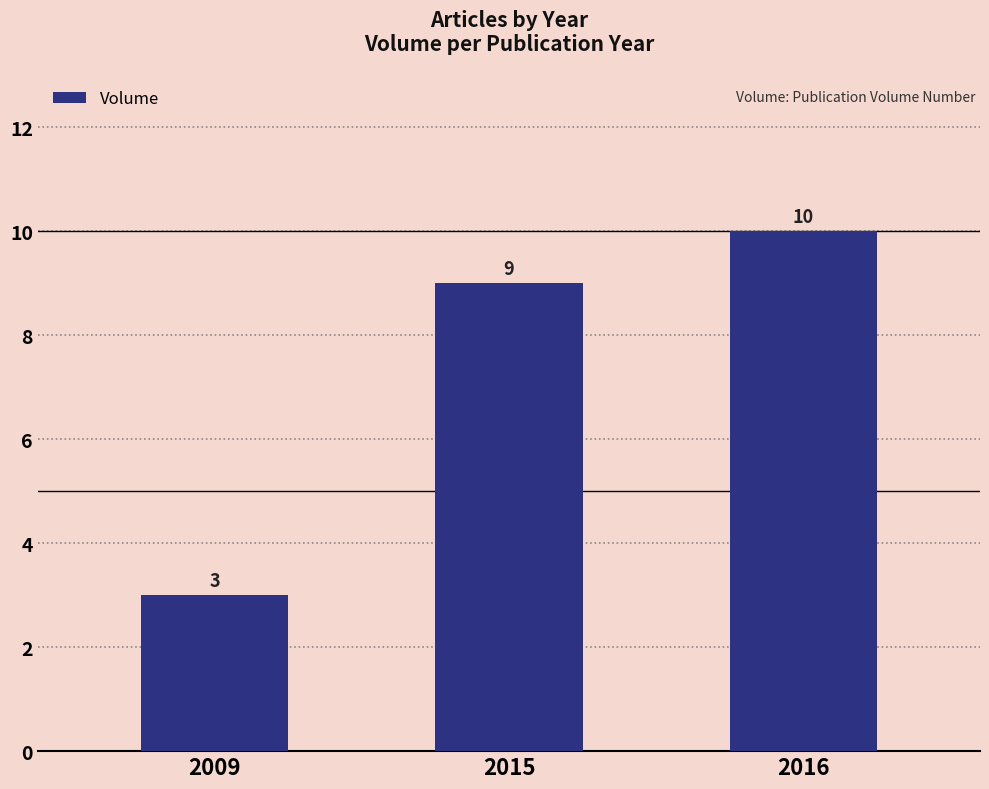

Which category has the lowest value across all series?

2009